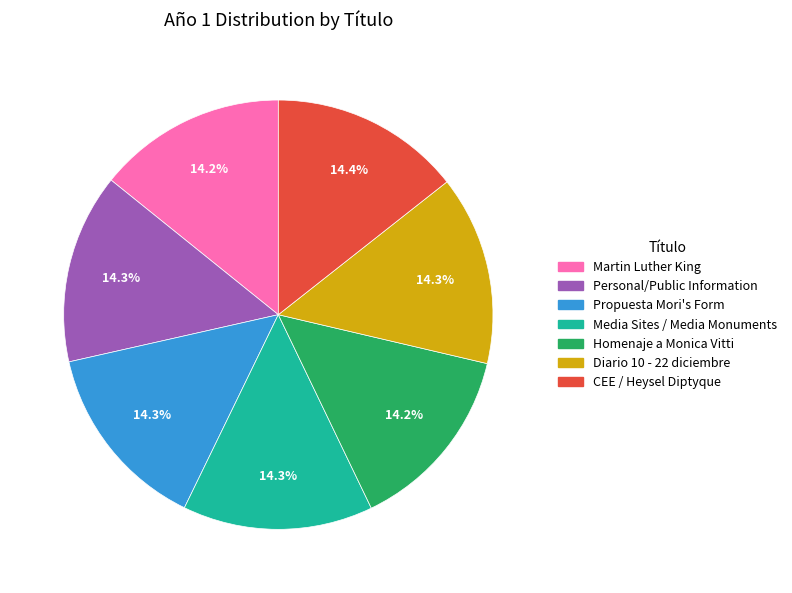

Is it true that Personal/Public Information is 14% of the pie?

True